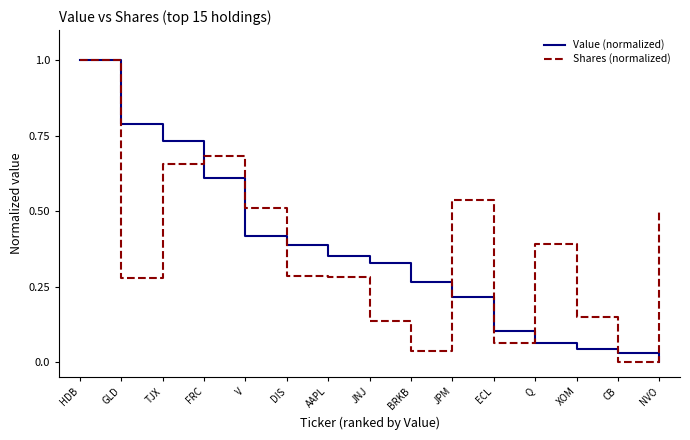

Which series changed the most between HDB and BRKB?

Shares (normalized)